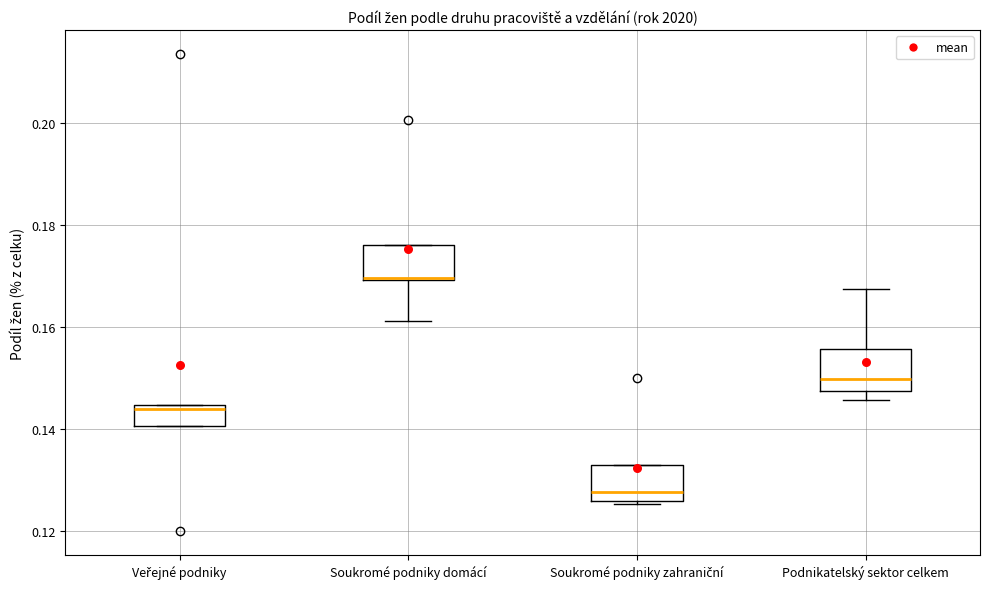

Reading left to right, read every box against the y-axis: the position of its median line, the range the box covers, and the ends of its whiskers. The values are not printed on the chart, so give them approximately, as read against the axis.

Veřejné podniky: median 0.144 (just below the box's upper edge), box 0.140 to 0.144, whiskers 0.140 to 0.144
Soukromé podniky domácí: median 0.170 (drawn on the box's lower edge), box 0.170 to 0.176, whiskers 0.162 to 0.176
Soukromé podniky zahraniční: median 0.128, box 0.126 to 0.132, whiskers 0.126 to 0.132
Podnikatelský sektor celkem: median 0.150, box 0.148 to 0.156, whiskers 0.146 to 0.168